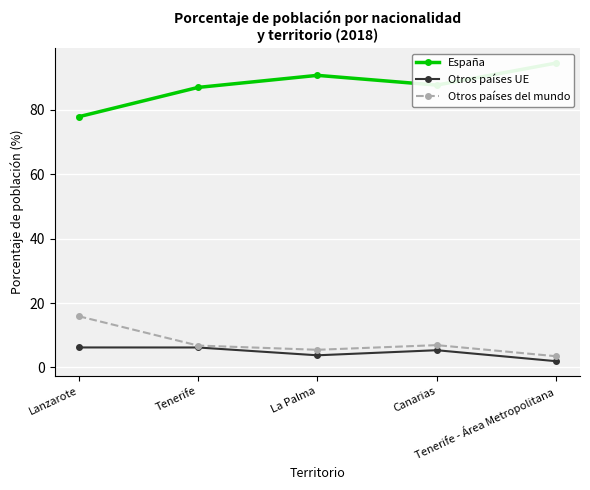

Which series has the largest range (max minus min)?

España